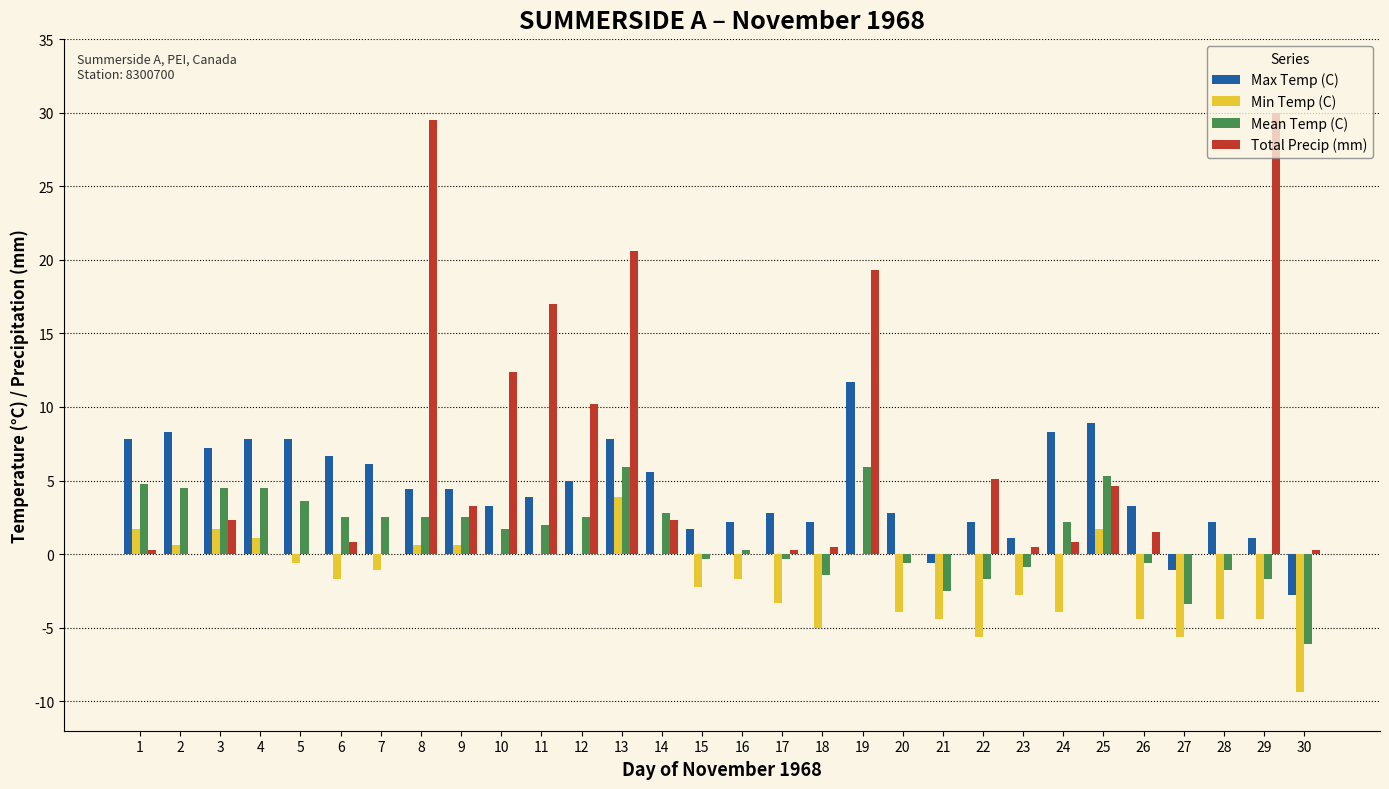

Which series has the widest spread of values?

Total Precip (mm)